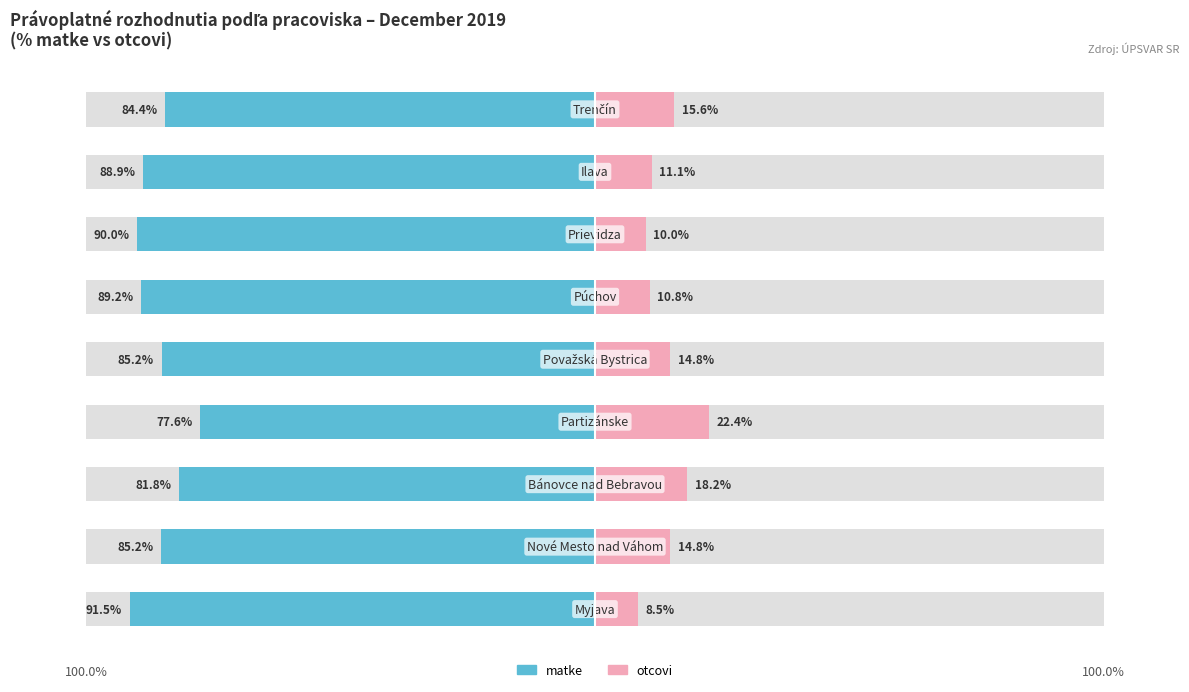

How many bars are there in total?

18